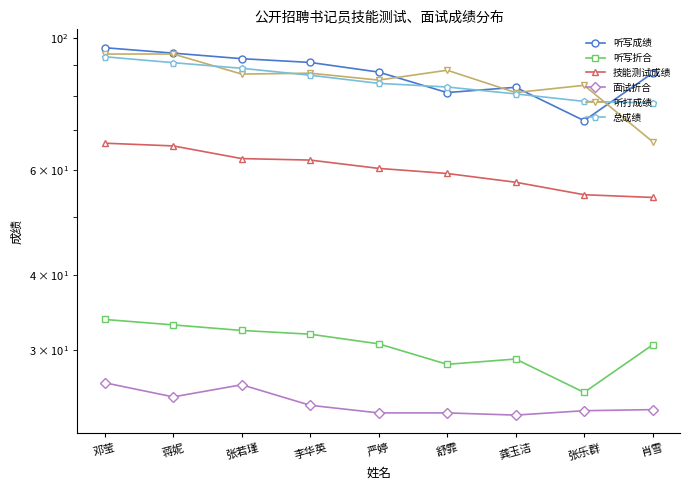

Which has a higher value, 蒋妮 or 严婷?

蒋妮